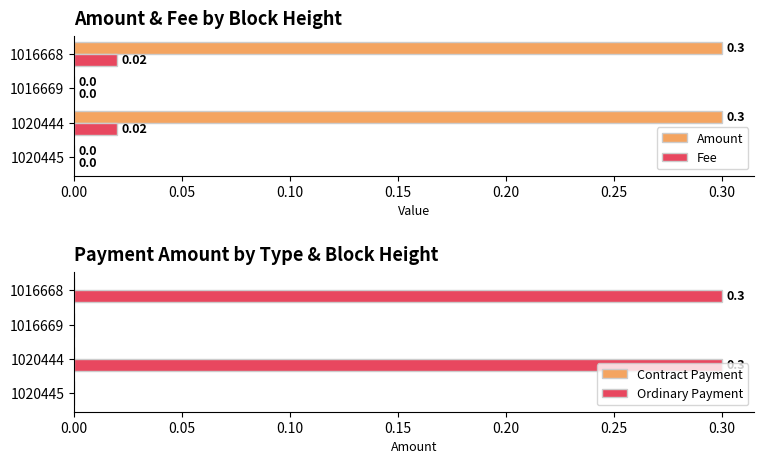

The value of Ordinary Payment at 1016668 is 0.4. True or false?

False